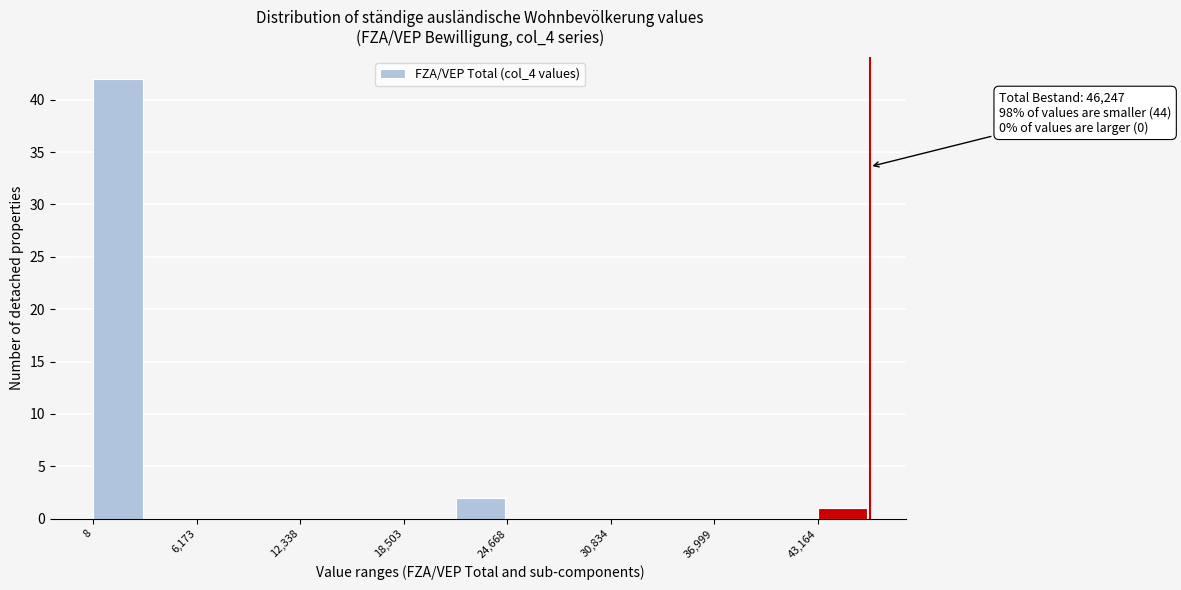

Around what value on the x-axis is the tallest bar? Give the approximate position of its centre, as read against the axis.

1000